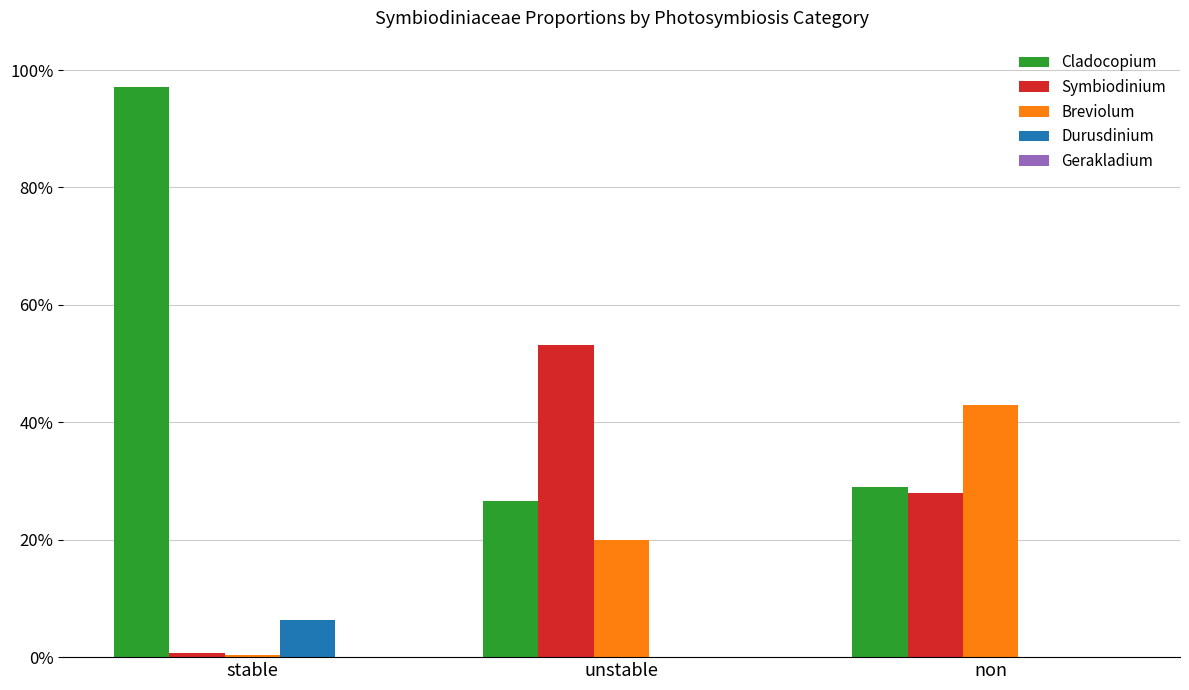

Which category has the lowest value across all series?

unstable